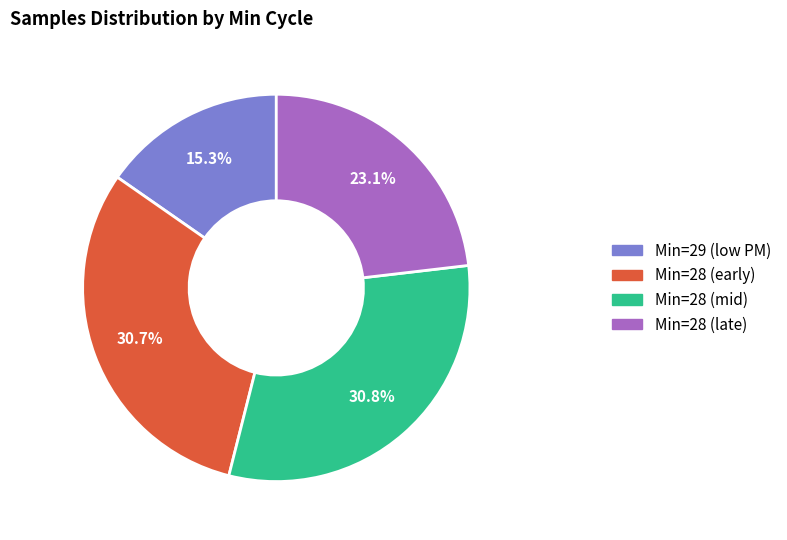

Is there any slice that represents more than half of the pie?

No